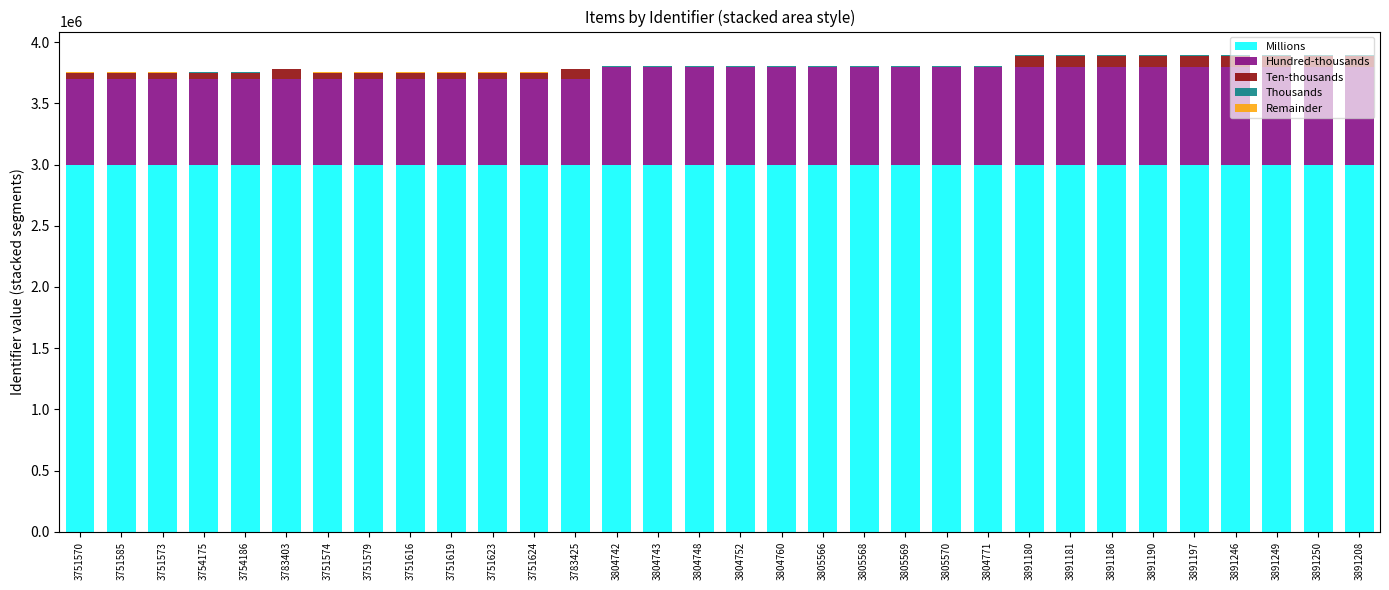

Are the bars horizontal?

No